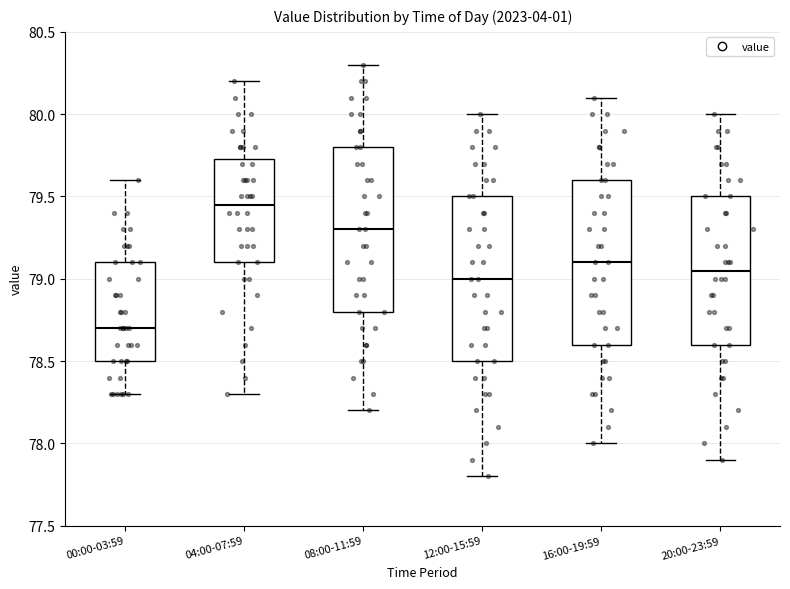

Reading left to right, read every box against the y-axis: the position of its median line, the range the box covers, and the ends of its whiskers. The values are not printed on the chart, so give them approximately, as read against the axis.

00:00-03:59: median 78.70, box 78.50 to 79.10, whiskers 78.30 to 79.60
04:00-07:59: median 79.45, box 79.10 to 79.75, whiskers 78.30 to 80.20
08:00-11:59: median 79.30, box 78.80 to 79.80, whiskers 78.20 to 80.30
12:00-15:59: median 79.00, box 78.50 to 79.50, whiskers 77.80 to 80.00
16:00-19:59: median 79.10, box 78.60 to 79.60, whiskers 78.00 to 80.10
20:00-23:59: median 79.05, box 78.60 to 79.50, whiskers 77.90 to 80.00